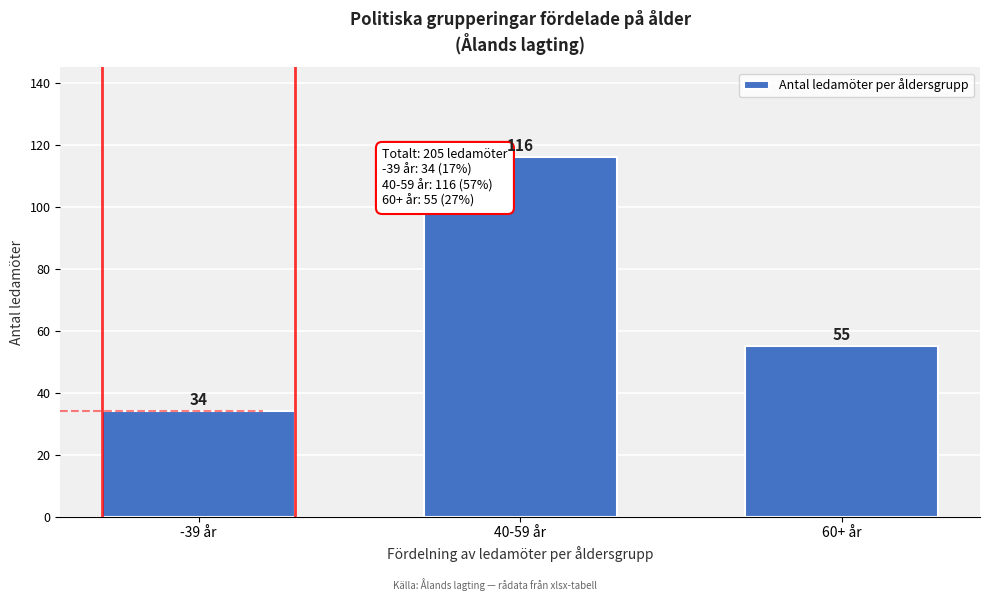

Reading left to right, what are all the values shown in this chart?

34	116	55